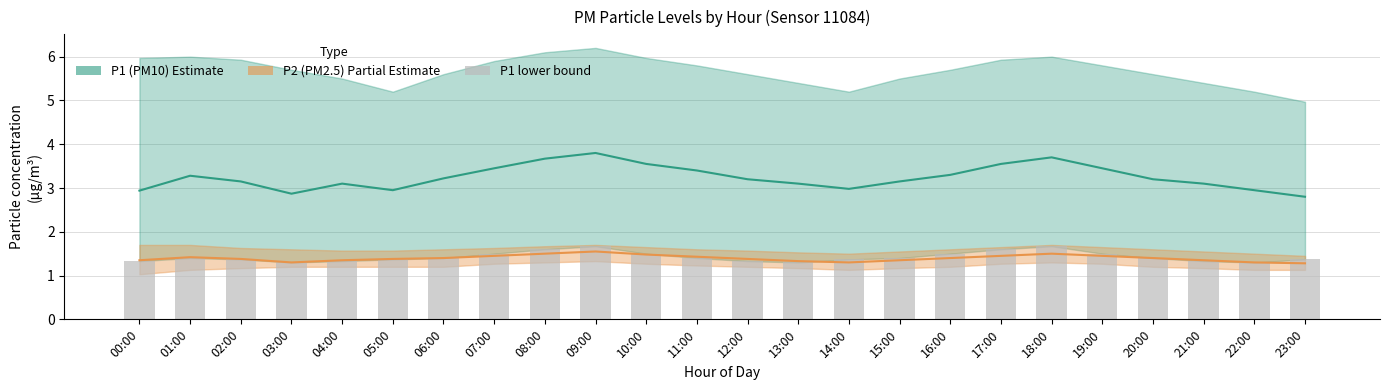

Reading right to left, what are all the values shown in this chart?

P1 (PM10): 23:00=2.8	22:00=3.0	21:00=3.1	20:00=3.2	19:00=3.5	18:00=3.7	17:00=3.5	16:00=3.3	15:00=3.1	14:00=3.0	13:00=3.1	12:00=3.2	11:00=3.4	10:00=3.5	09:00=3.8	08:00=3.7	07:00=3.5	06:00=3.2	05:00=3.0	04:00=3.1	03:00=2.9	02:00=3.1	01:00=3.3	00:00=2.9
P2 (PM2.5): 23:00=1.3	22:00=1.3	21:00=1.4	20:00=1.4	19:00=1.4	18:00=1.5	17:00=1.4	16:00=1.4	15:00=1.4	14:00=1.3	13:00=1.3	12:00=1.4	11:00=1.4	10:00=1.5	09:00=1.6	08:00=1.5	07:00=1.4	06:00=1.4	05:00=1.4	04:00=1.4	03:00=1.3	02:00=1.4	01:00=1.4	00:00=1.4
P1 lower bound: 23:00=1.4	22:00=1.3	21:00=1.3	20:00=1.4	19:00=1.5	18:00=1.7	17:00=1.6	16:00=1.5	15:00=1.4	14:00=1.4	13:00=1.3	12:00=1.3	11:00=1.4	10:00=1.5	09:00=1.7	08:00=1.6	07:00=1.5	06:00=1.4	05:00=1.4	04:00=1.3	03:00=1.3	02:00=1.4	01:00=1.4	00:00=1.3